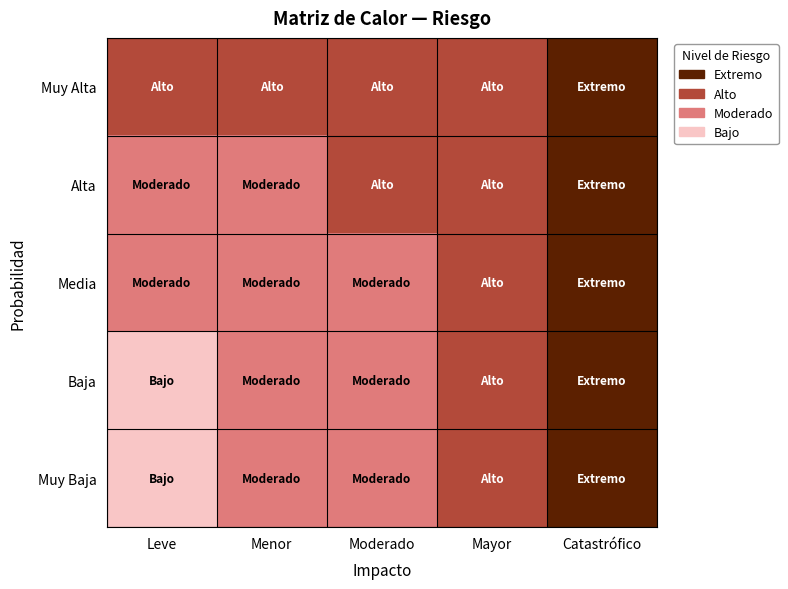

What is the spread (max minus min) of values at Moderado?

1